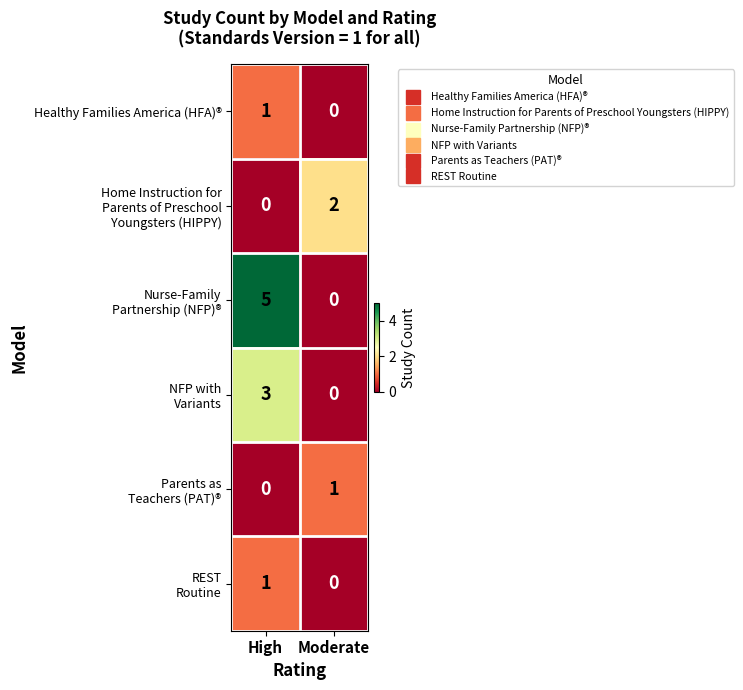

Is it true that Healthy Families America (HFA)® equals 1 at High?

True